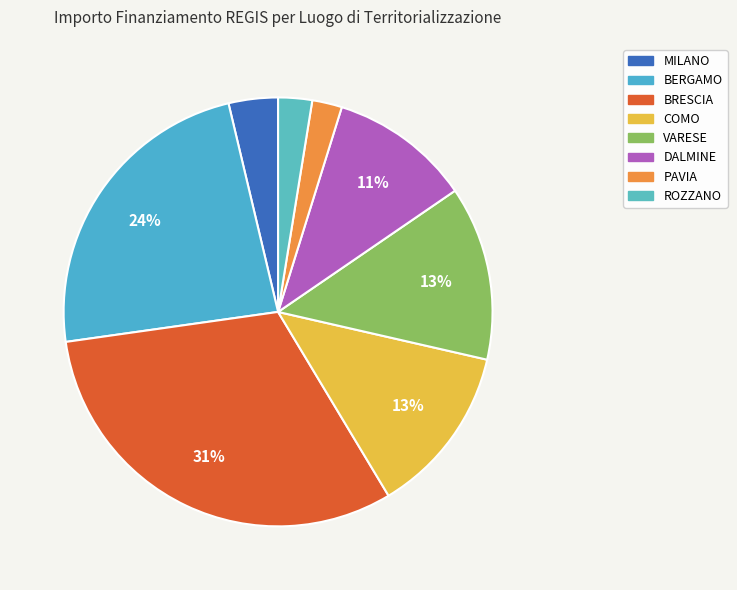

Does any single category account for the majority?

No